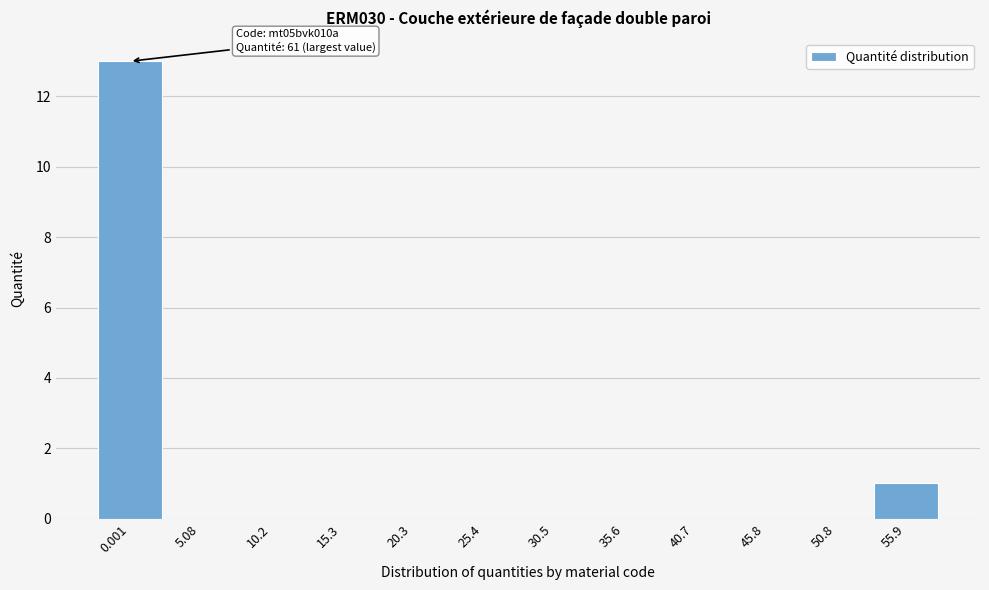

Reading right to left, extract all data points from this chart.

55.9=1	50.8=0	45.8=0	40.7=0	35.6=0	30.5=0	25.4=0	20.3=0	15.3=0	10.2=0	5.08=0	0.001=13